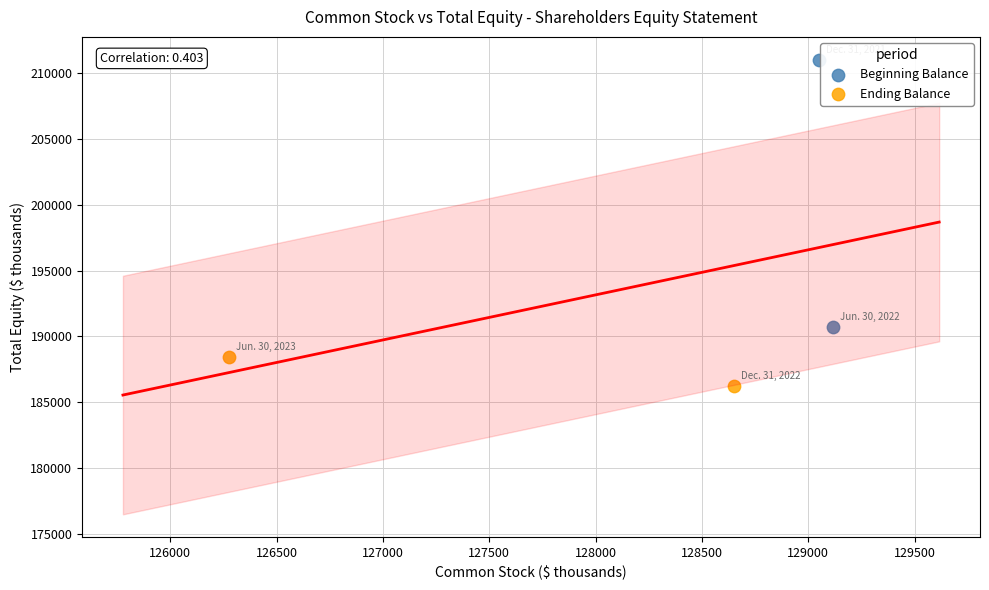

What are all the series names shown in the legend?

Beginning Balance, Ending Balance